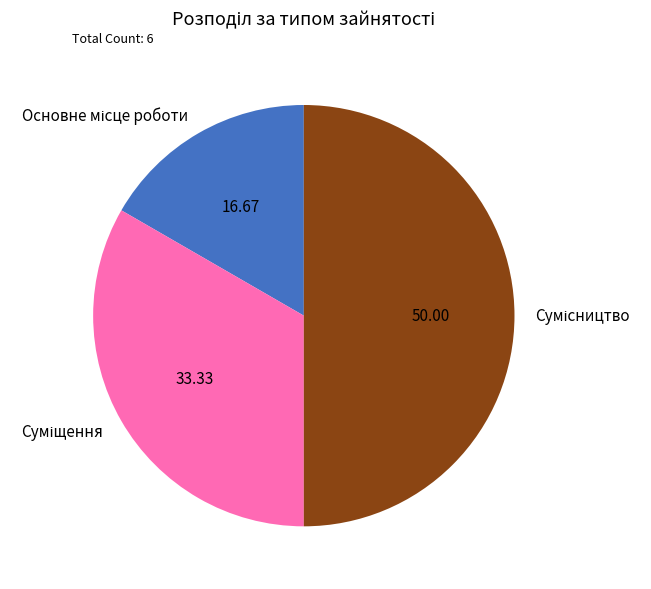

Does Основне місце роботи account for over 50% of the chart?

No